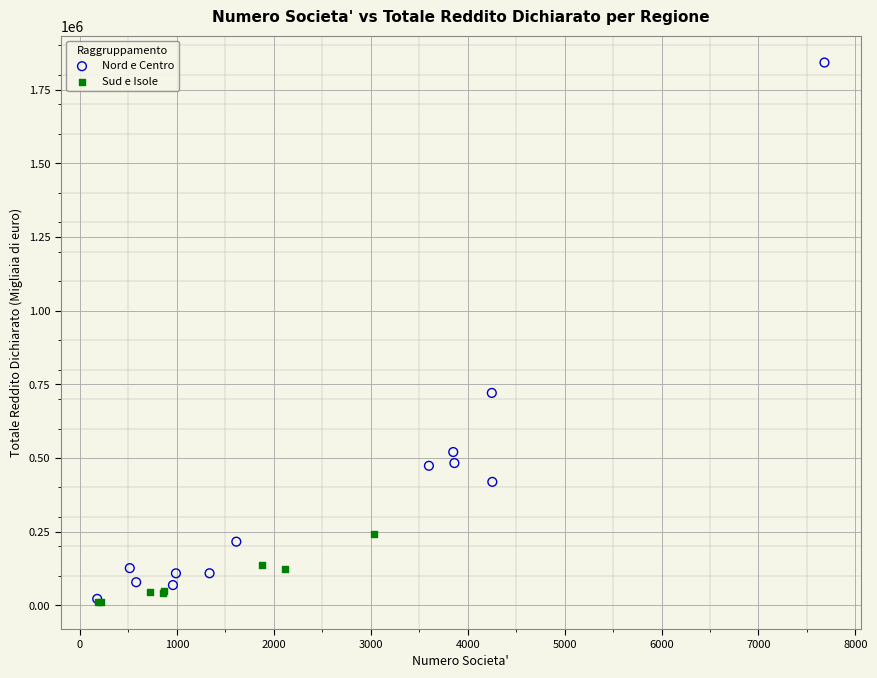

Which series reaches the maximum Y coordinate?

Nord e Centro